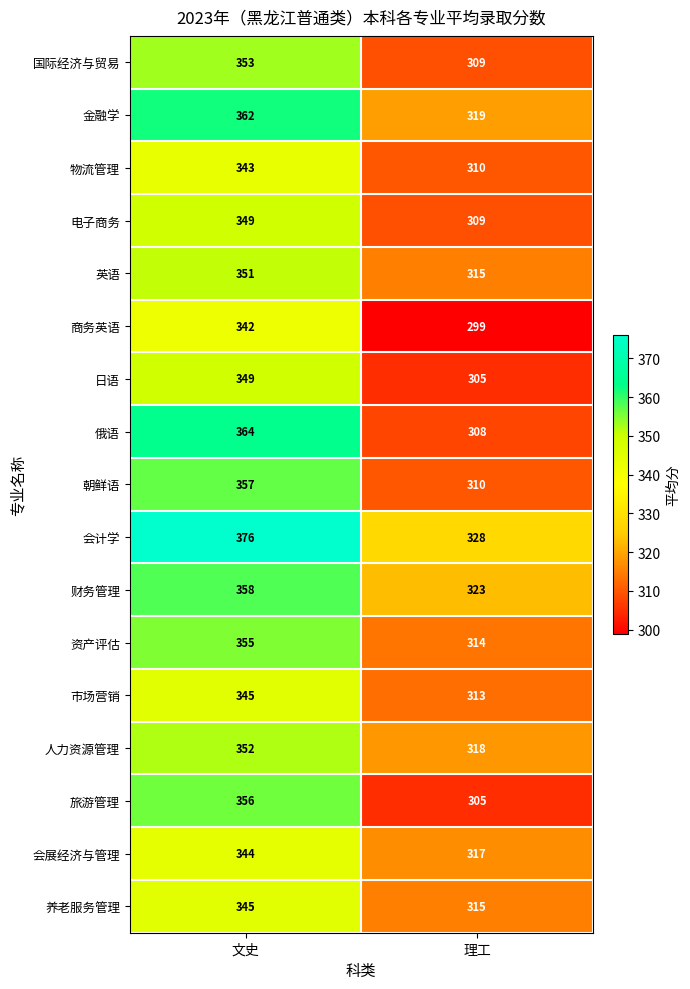

Count the number of categories in the chart.

2